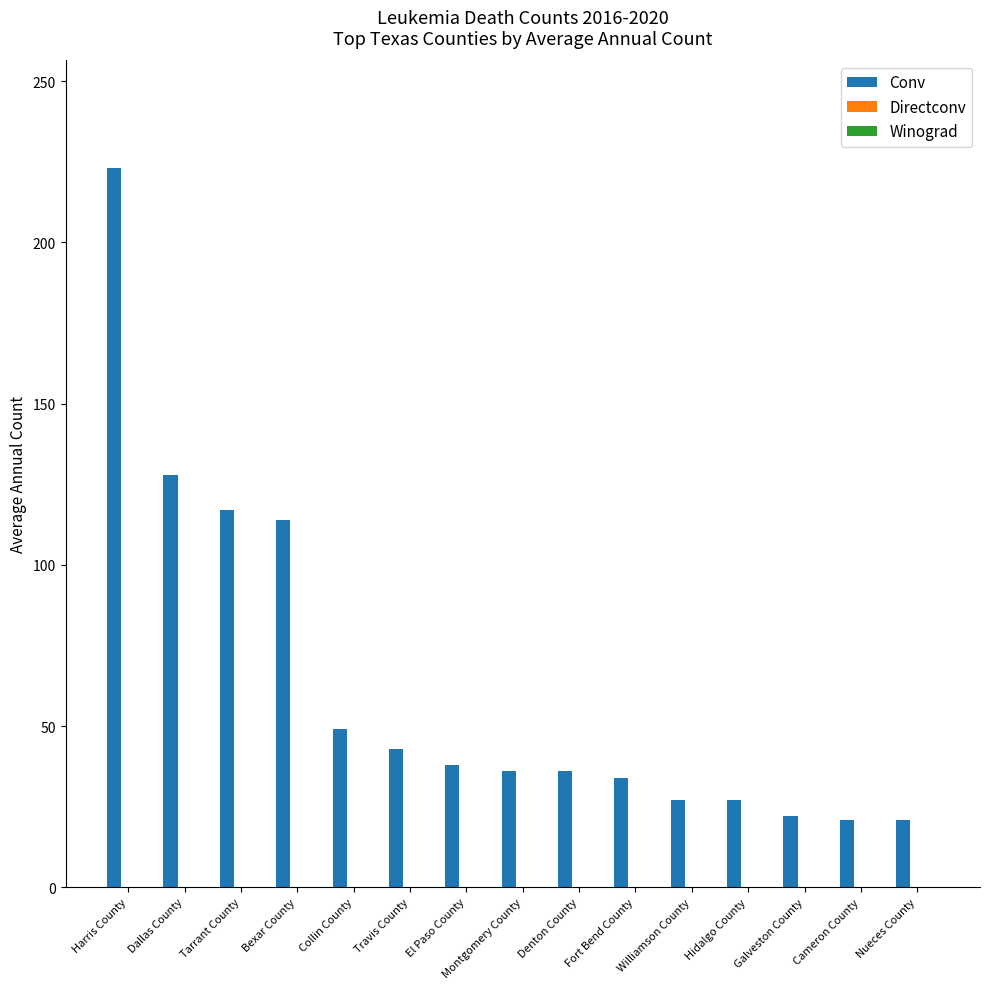

What value does the data have at Harris County?

223